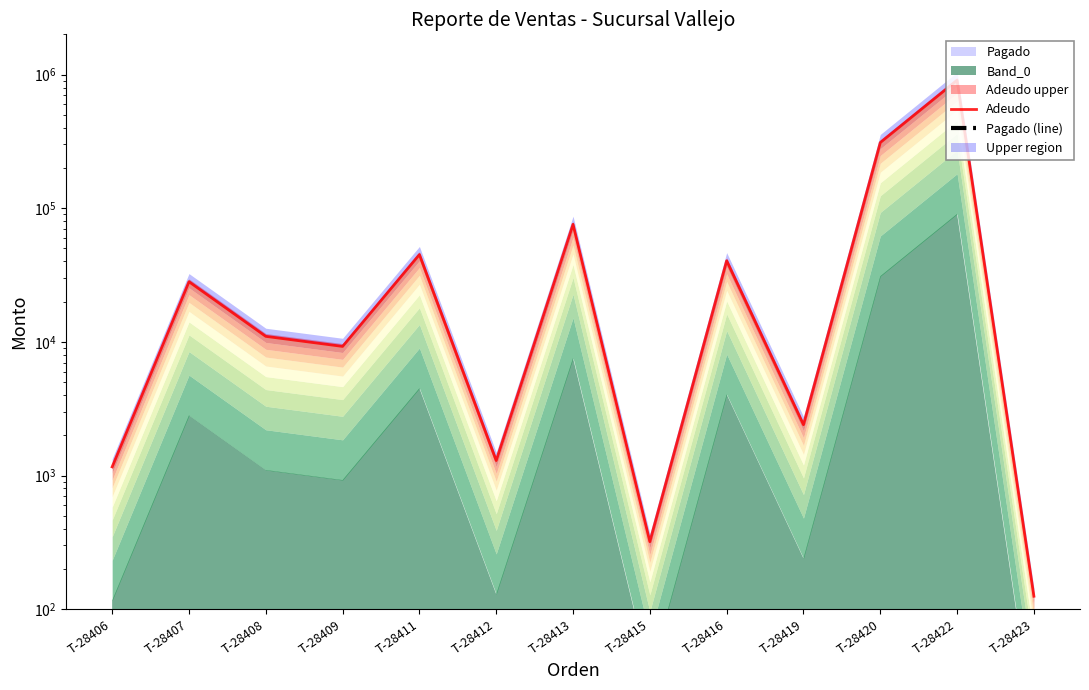

True or false: Adeudo has more than 0 points higher than both neighbors.

True